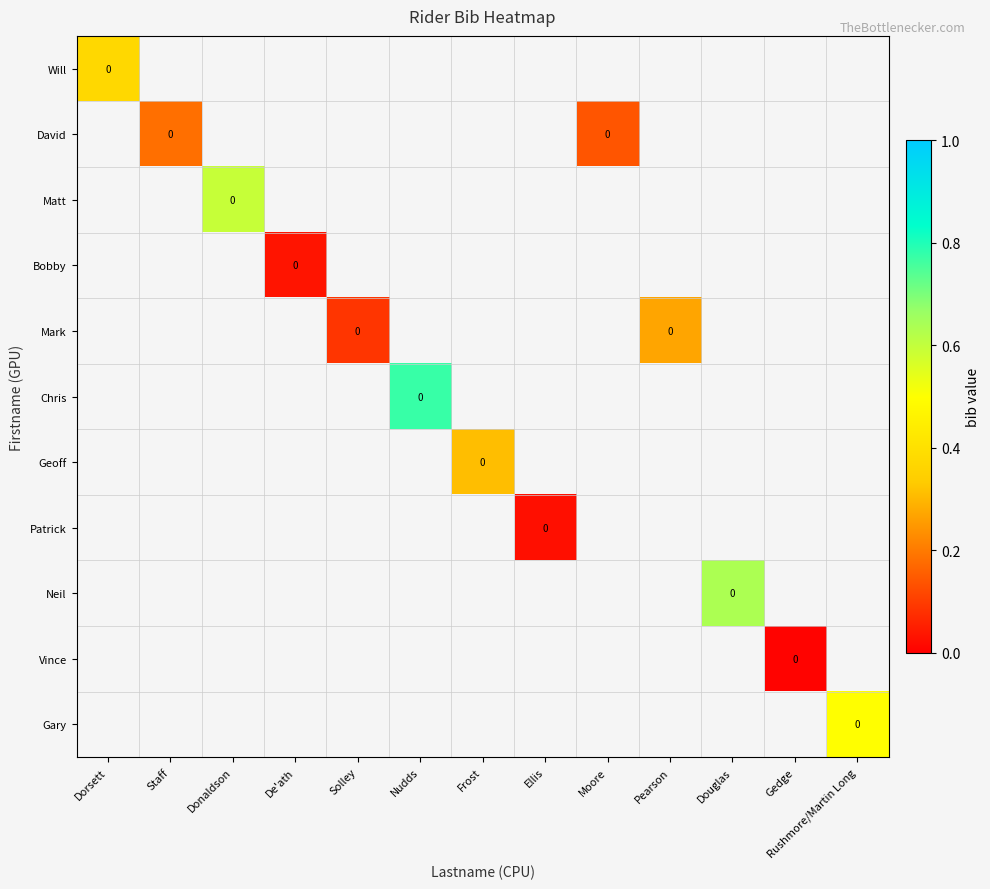

How many categories are shown in the chart?

13